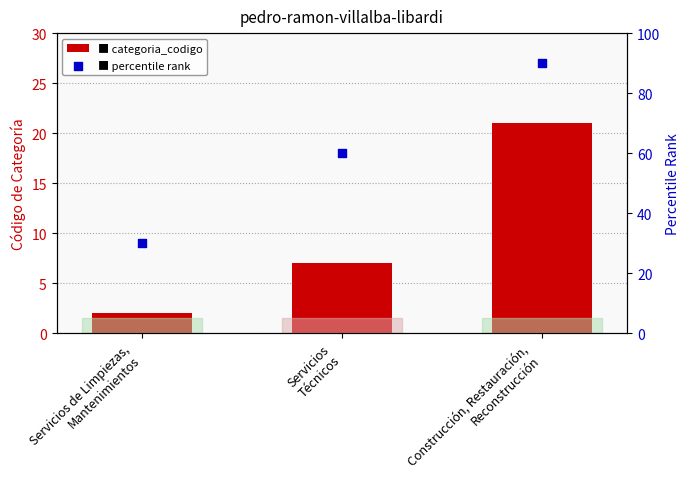

Which series has the largest total across all categories?

percentile rank